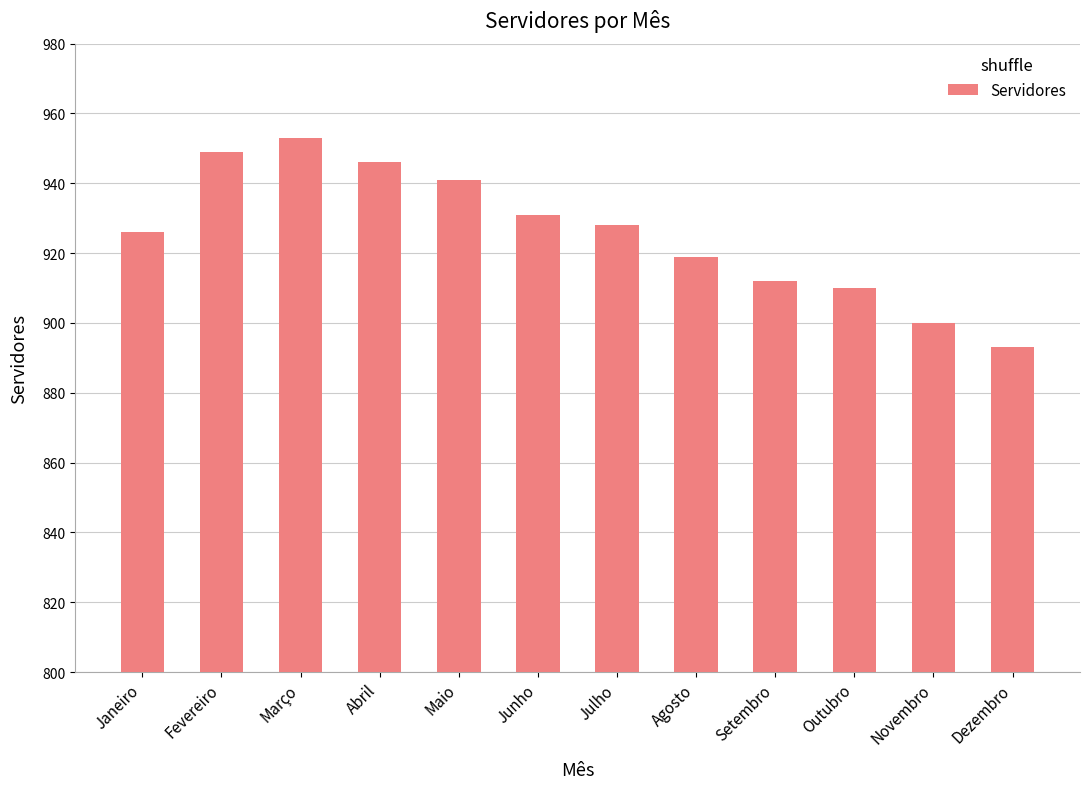

Is it true that the value at Janeiro is 209?

False